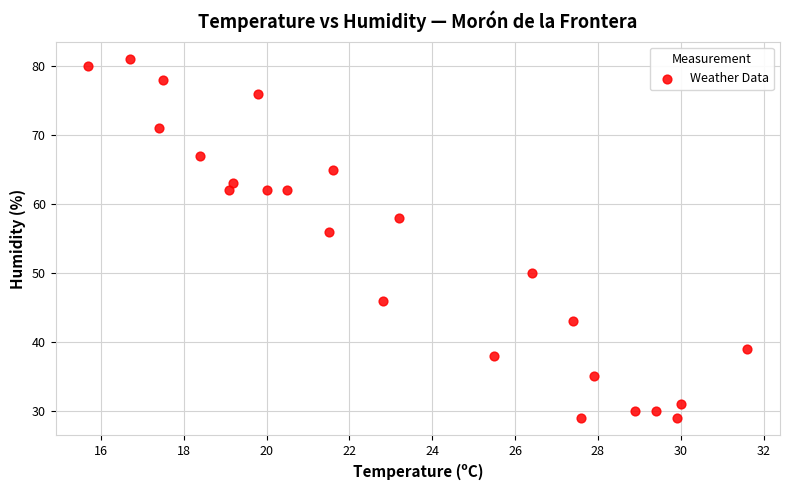

What Y value in the scatter plot is closest to 55?

56